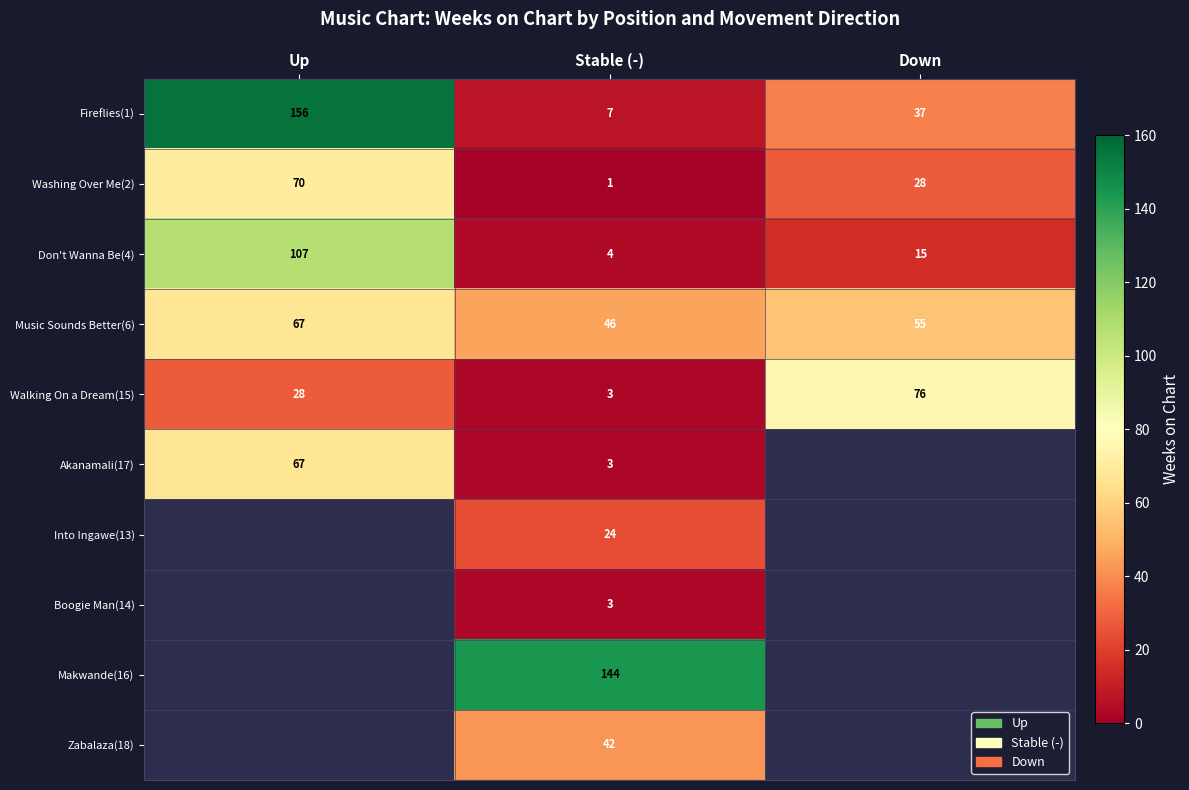

Is it true that Music Sounds Better(6) equals 64.1 at Stable (-)?

False